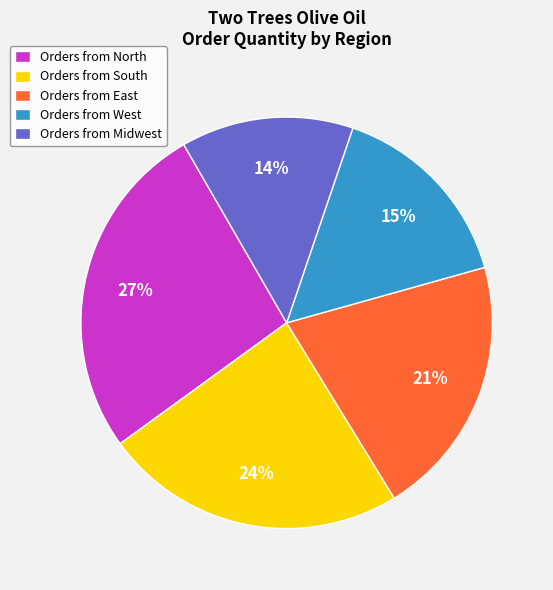

Is the sum of Orders from North and Orders from East greater than half?

No